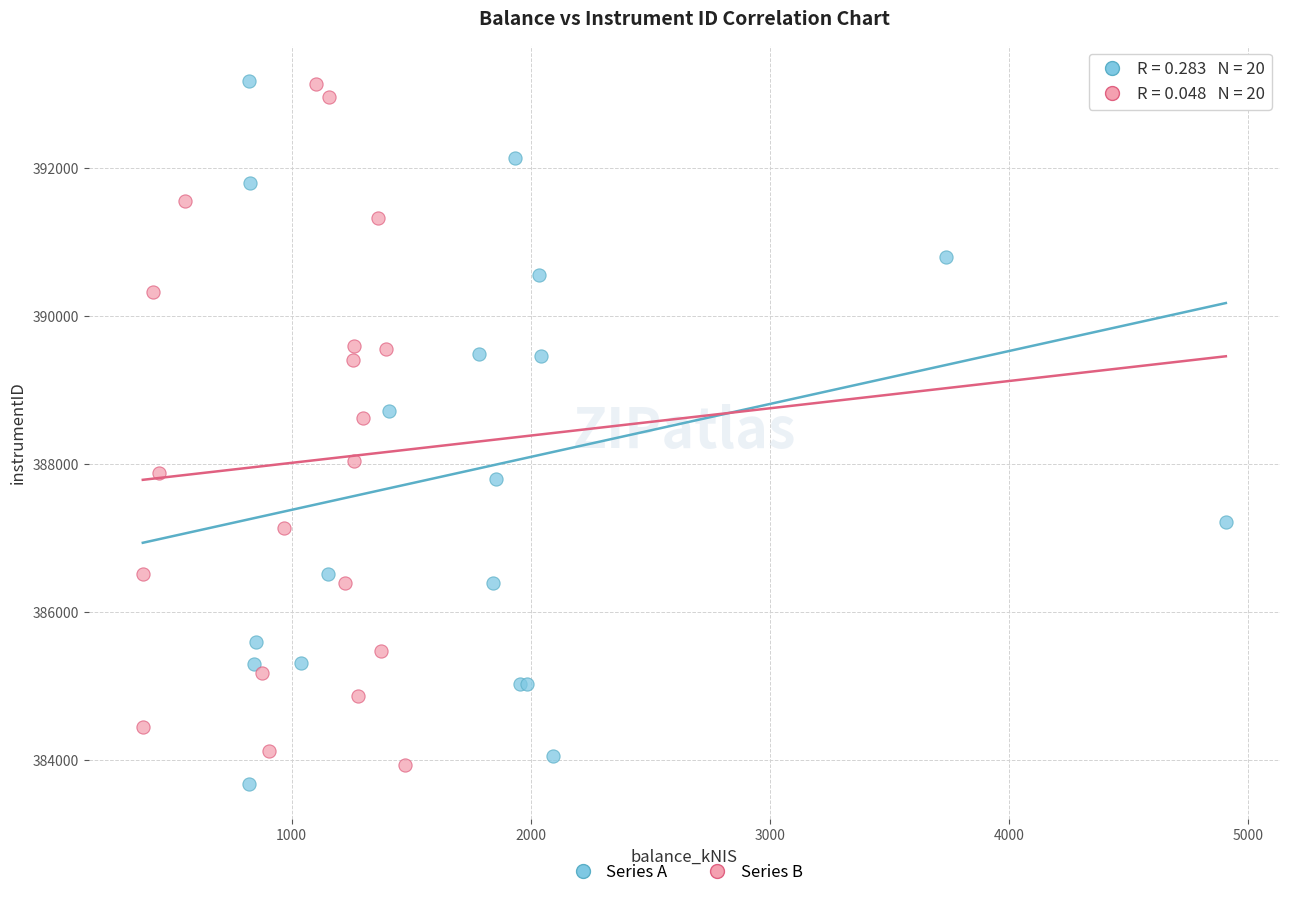

What are all the series names shown in the legend?

Series A, Series B